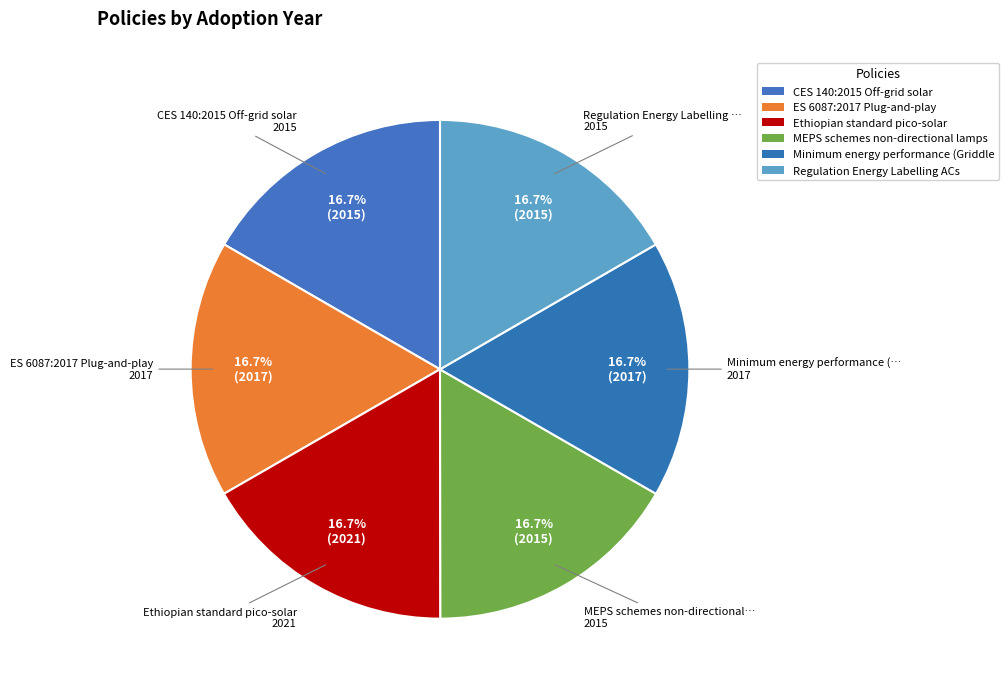

How many segments does this pie chart have?

6